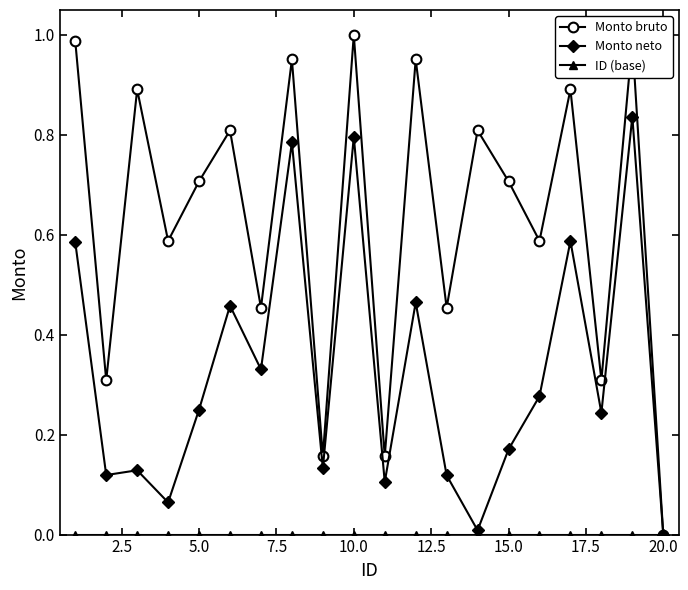

Which series has the largest range (max minus min)?

Monto bruto